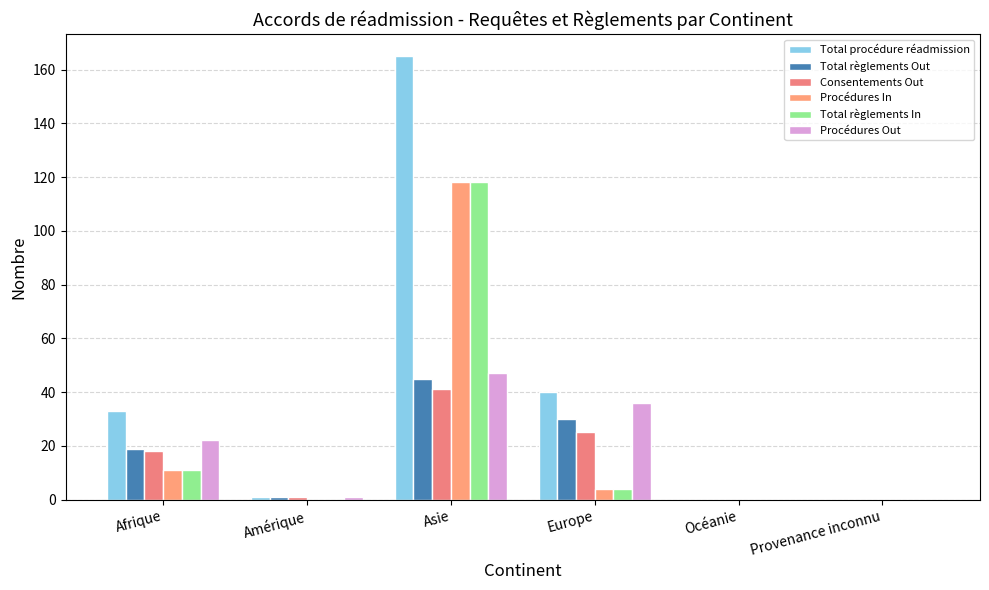

What are all the series names shown in the legend?

Total procédure réadmission, Total règlements Out, Consentements Out, Procédures In, Total règlements In, Procédures Out